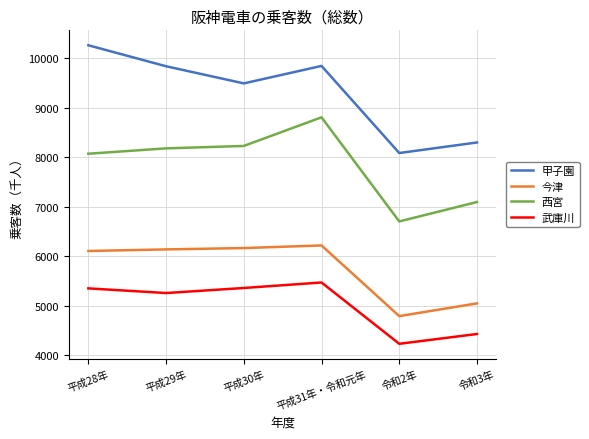

Which category has the lowest value across all series?

令和2年